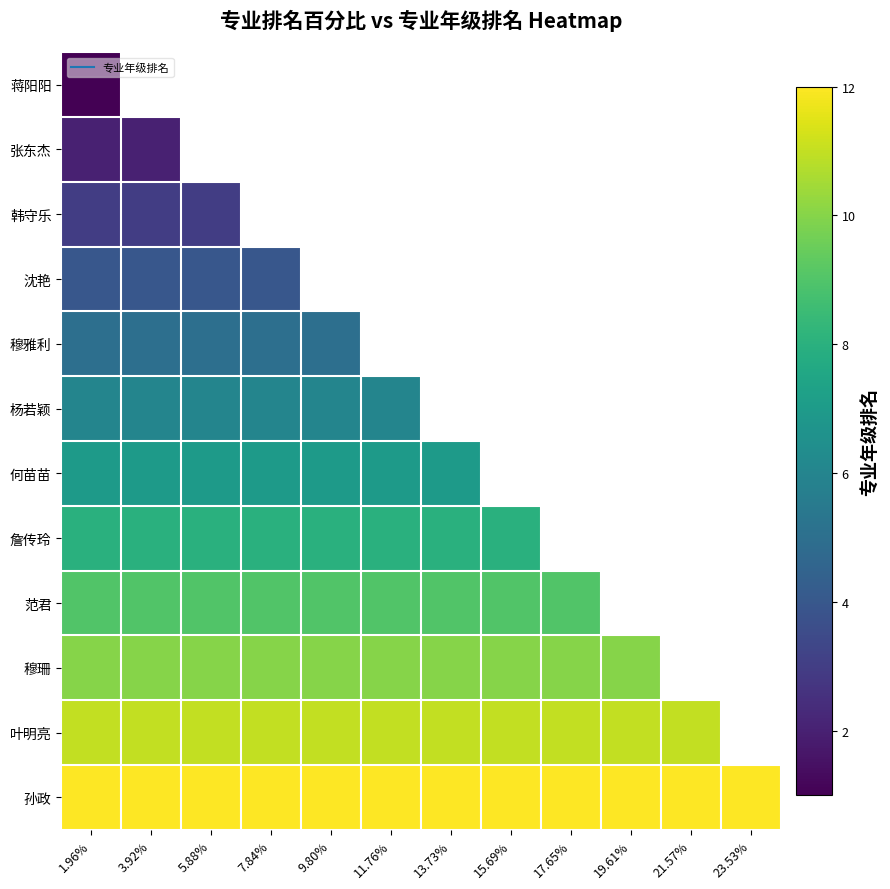

How many positive values does the 詹传玲 series have?

8